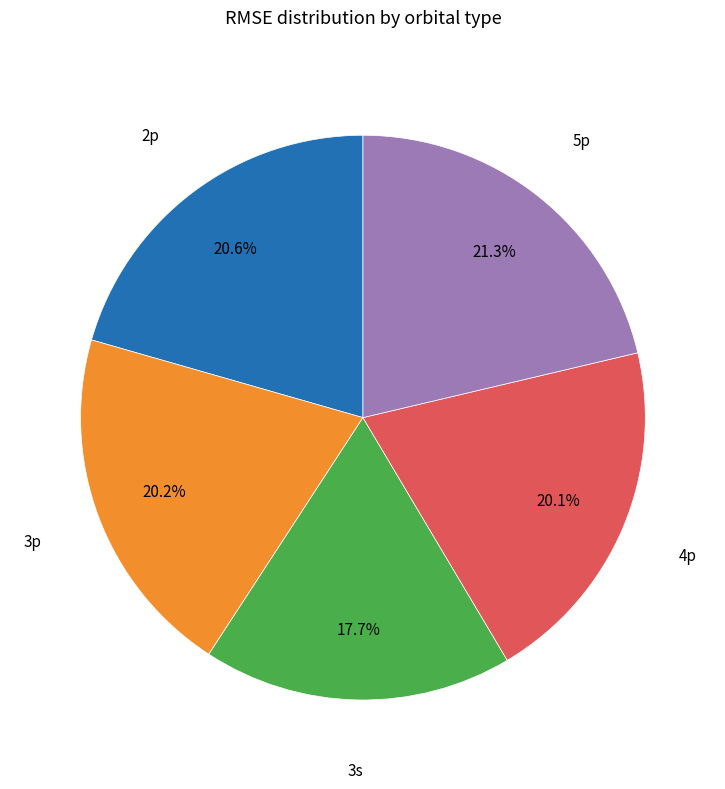

Is there any slice that represents more than half of the pie?

No